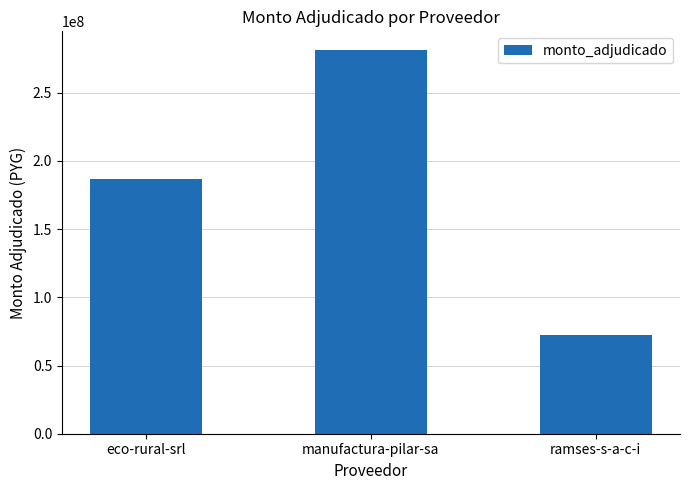

What is the sum of all values?

540373300